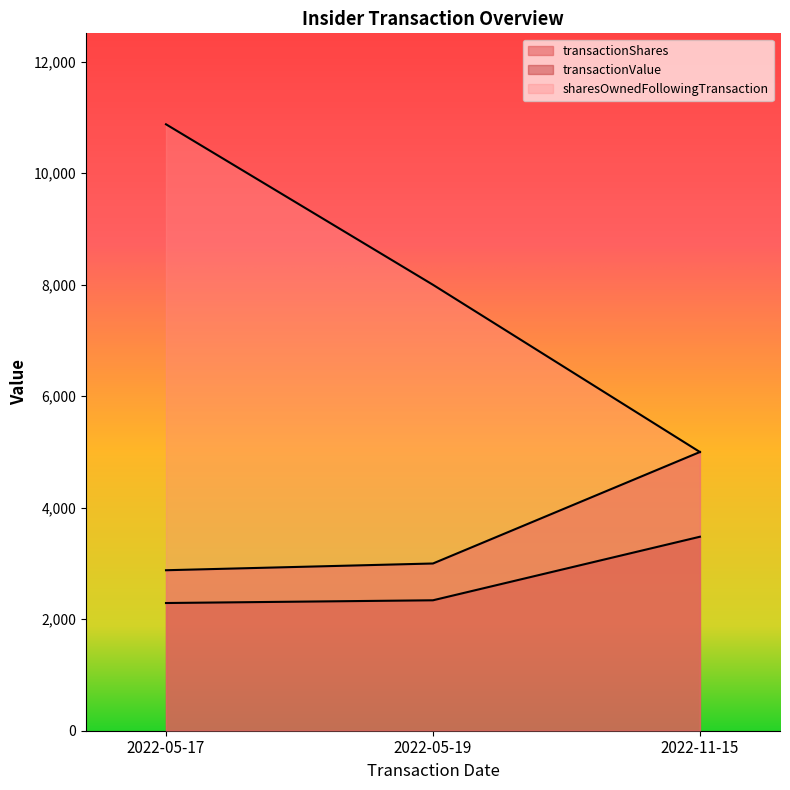

True or false: transactionValue has a value of 3563 at 2022-05-17.

False